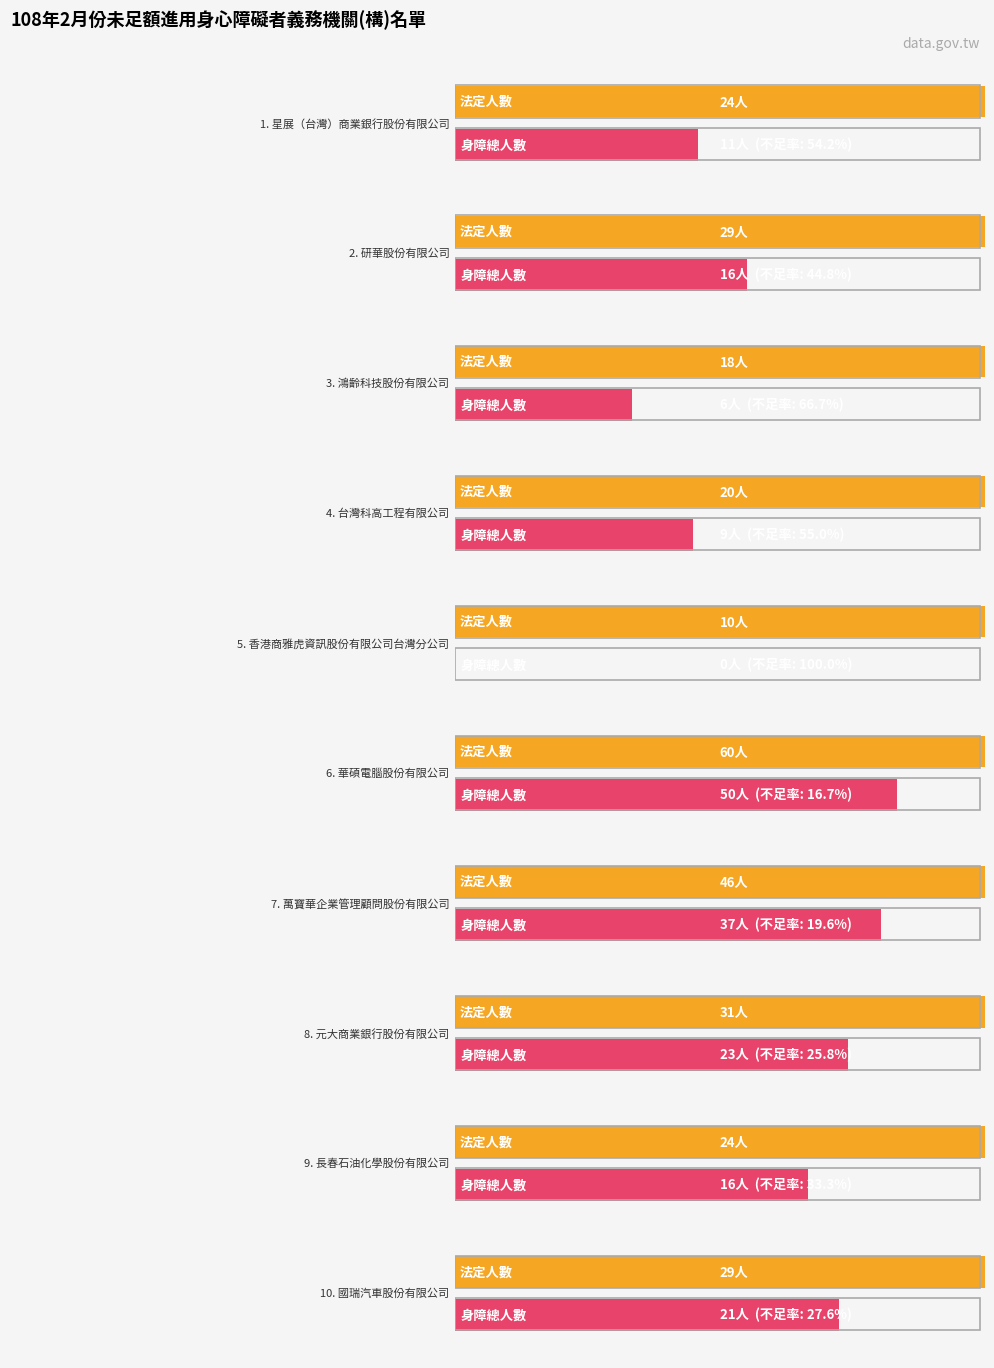

At how many categories does at least one series exceed 33?

2